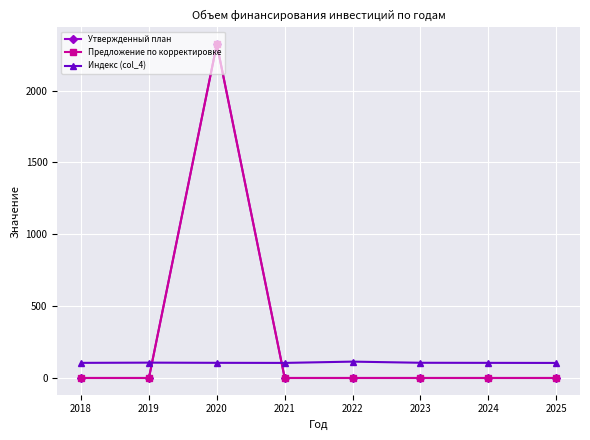

List the series in order of their peak value, highest first.

Утвержденный план, Предложение по корректировке, Индекс (col_4)